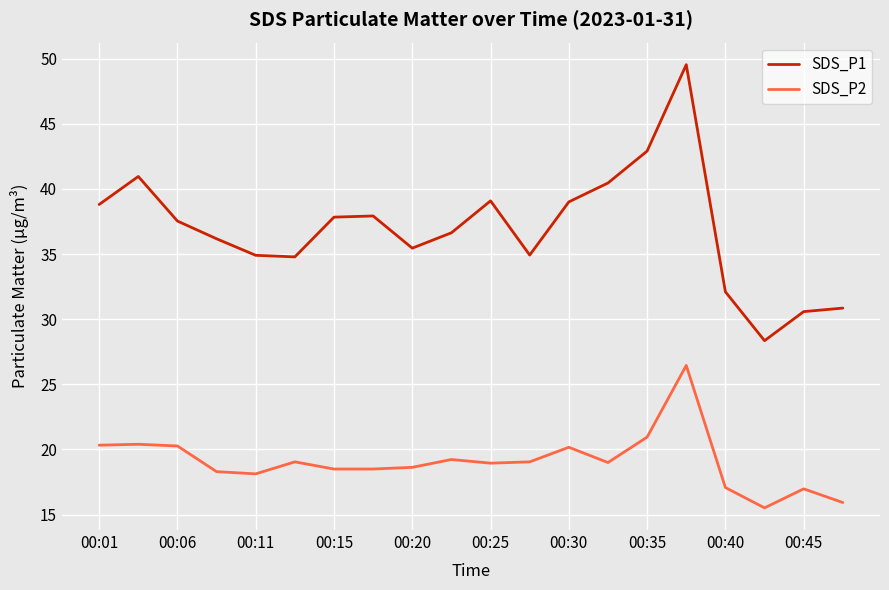

Which series has the largest total across all categories?

SDS_P1